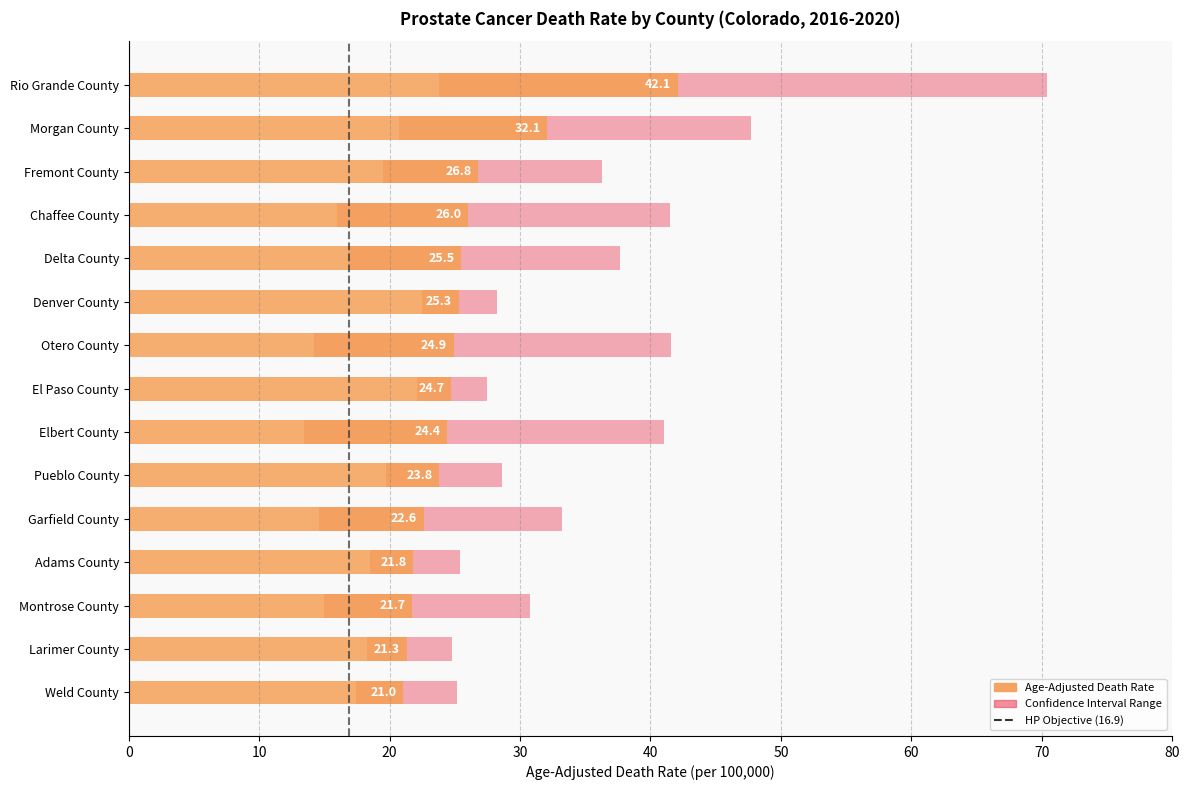

Reading left to right, transcribe all the data shown in this chart.

Age-Adjusted Death Rate: 42.1	32.1	26.8	26.0	25.5	25.3	24.9	24.7	24.4	23.8	22.6	21.8	21.7	21.3	21.0
Lower CI (Rate): 23.8	20.7	19.5	16.0	16.8	22.5	14.2	22.1	13.4	19.7	14.6	18.5	15.0	18.3	17.4
Upper CI (Rate): 70.4	47.7	36.3	41.5	37.7	28.2	41.6	27.5	41.0	28.6	33.2	25.4	30.8	24.8	25.2